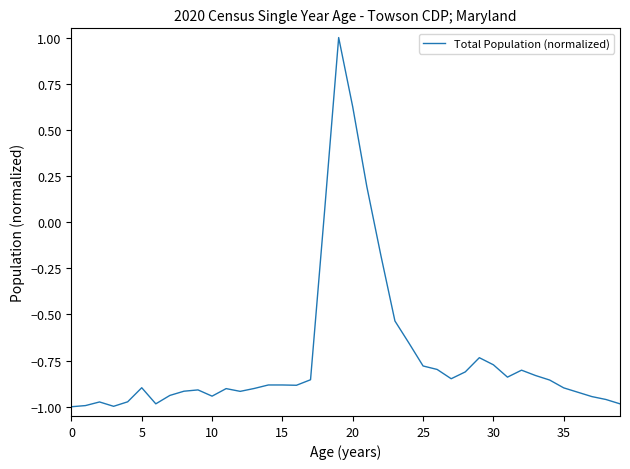

Is this an area chart (filled region under the line)?

No